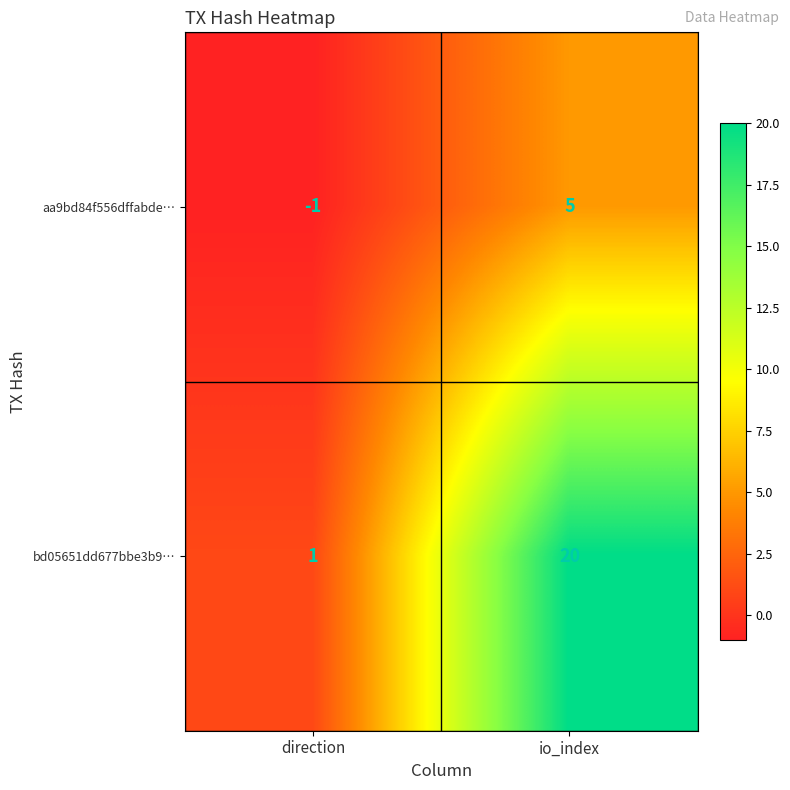

List the series in order of their overall mean, highest first.

bd05651dd677bbe3b9…, aa9bd84f556dffabde…